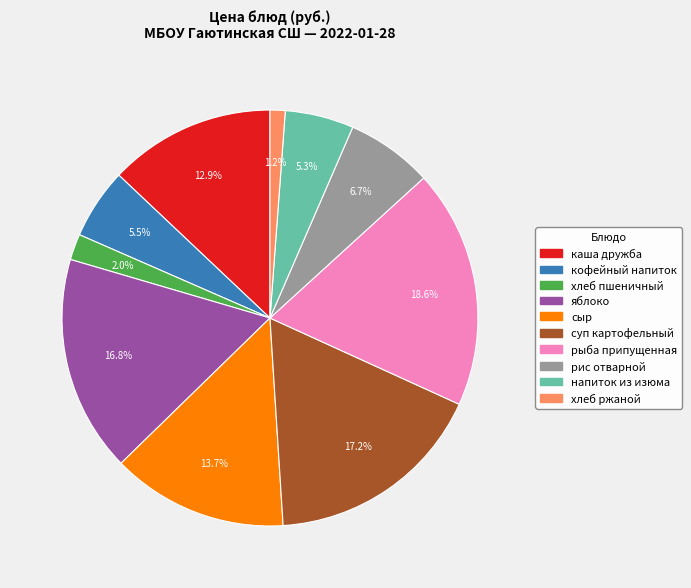

Is there any slice that represents more than half of the pie?

No